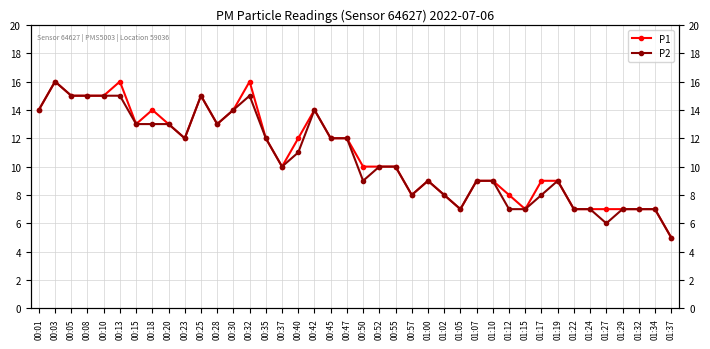

At which label is P2 closest to 10?

00:37